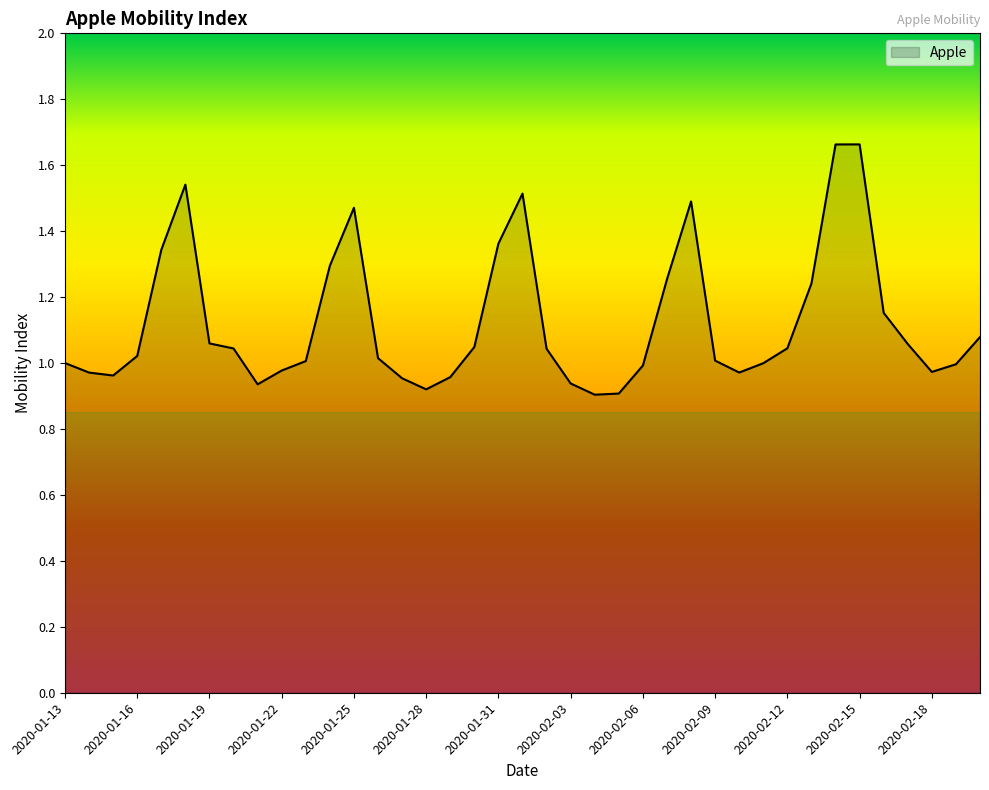

What is the difference between the maximum and minimum values?

0.8